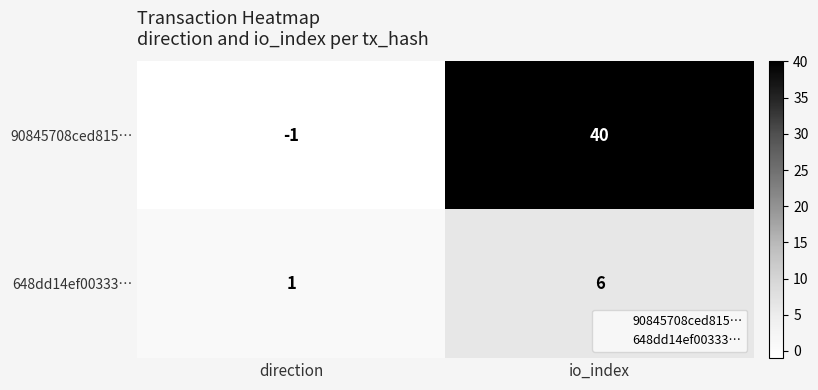

List the series in order of their overall mean, lowest first.

648dd14ef00333…, 90845708ced815…